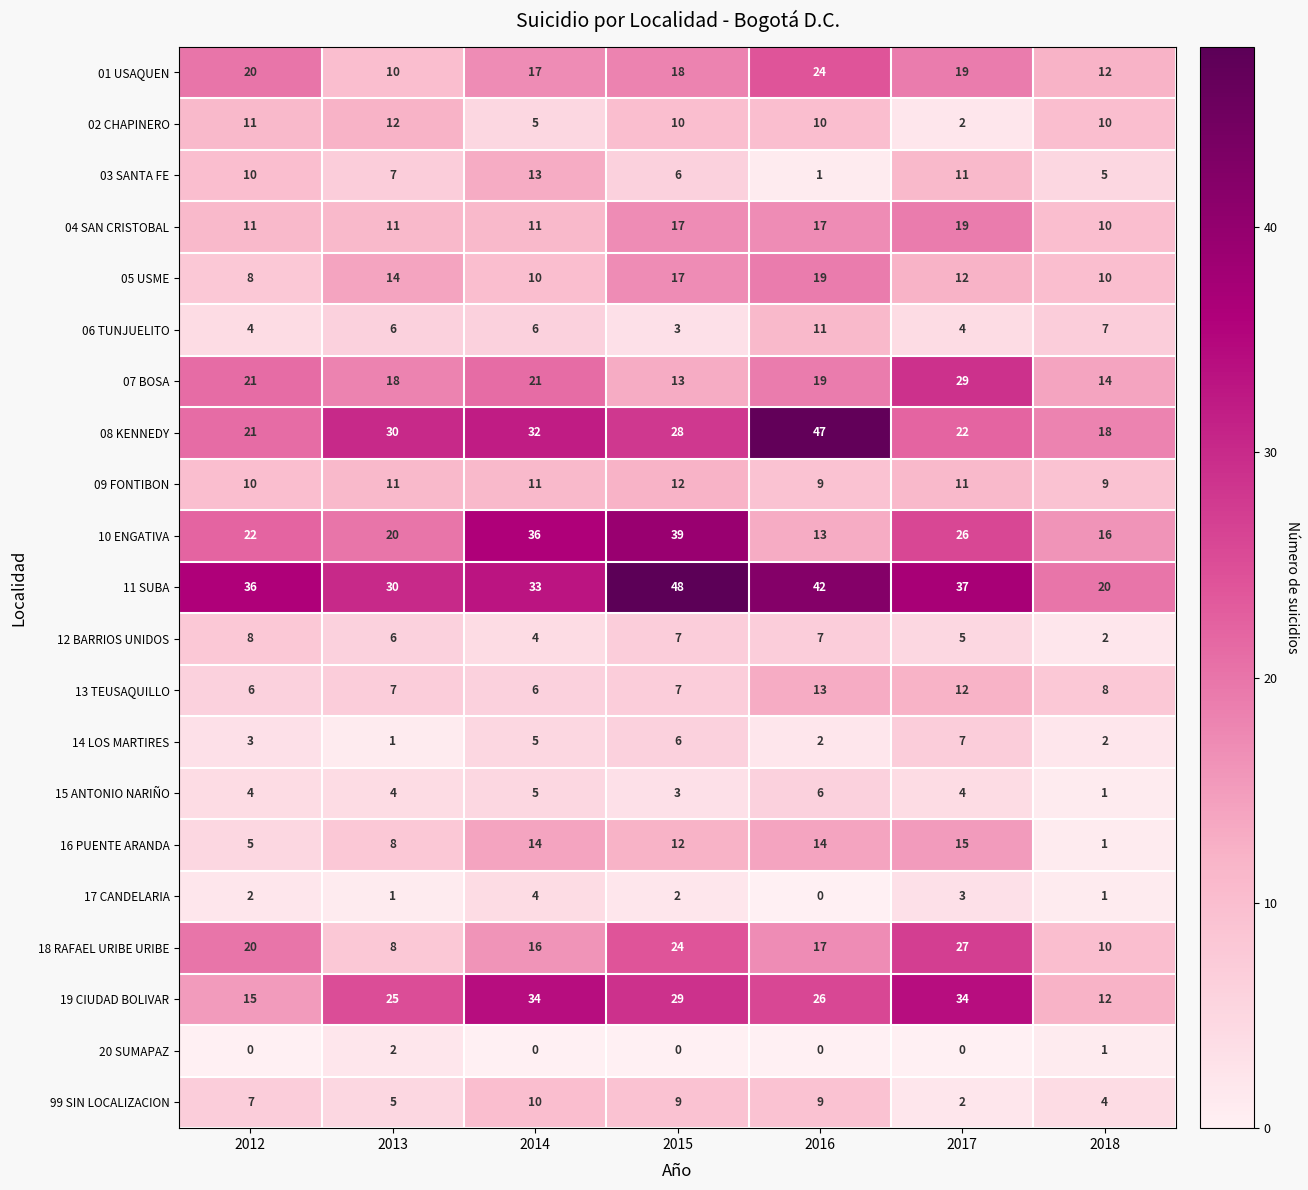

What is the spread (max minus min) of values at 2015?

48